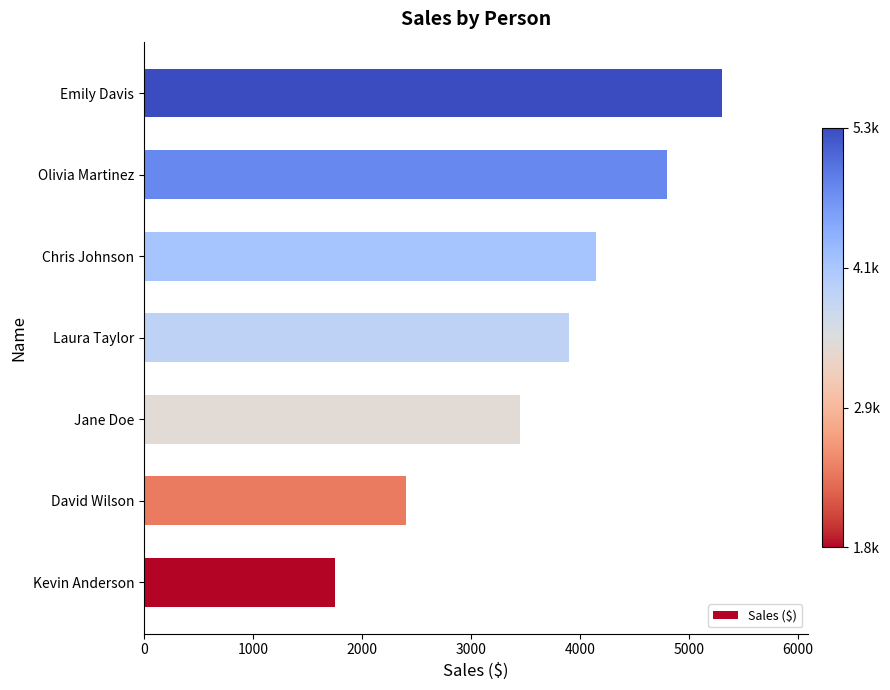

The value at David Wilson is 2400. True or false?

True